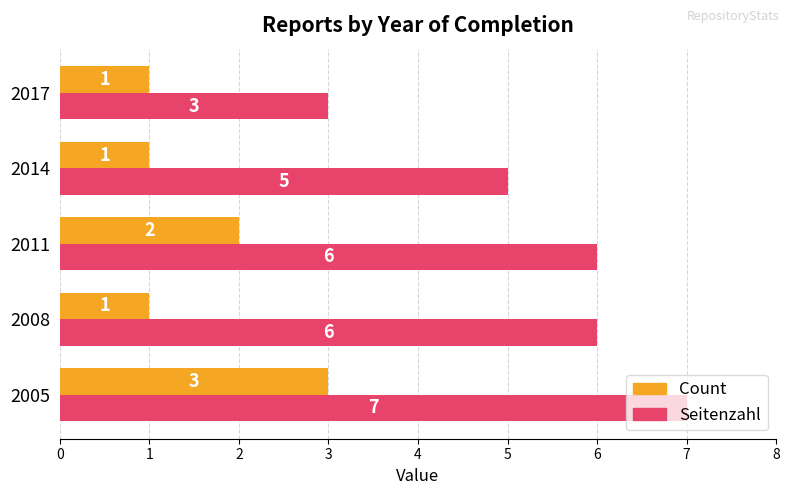

Rank the series by their maximum value, from highest to lowest.

Seitenzahl, Count